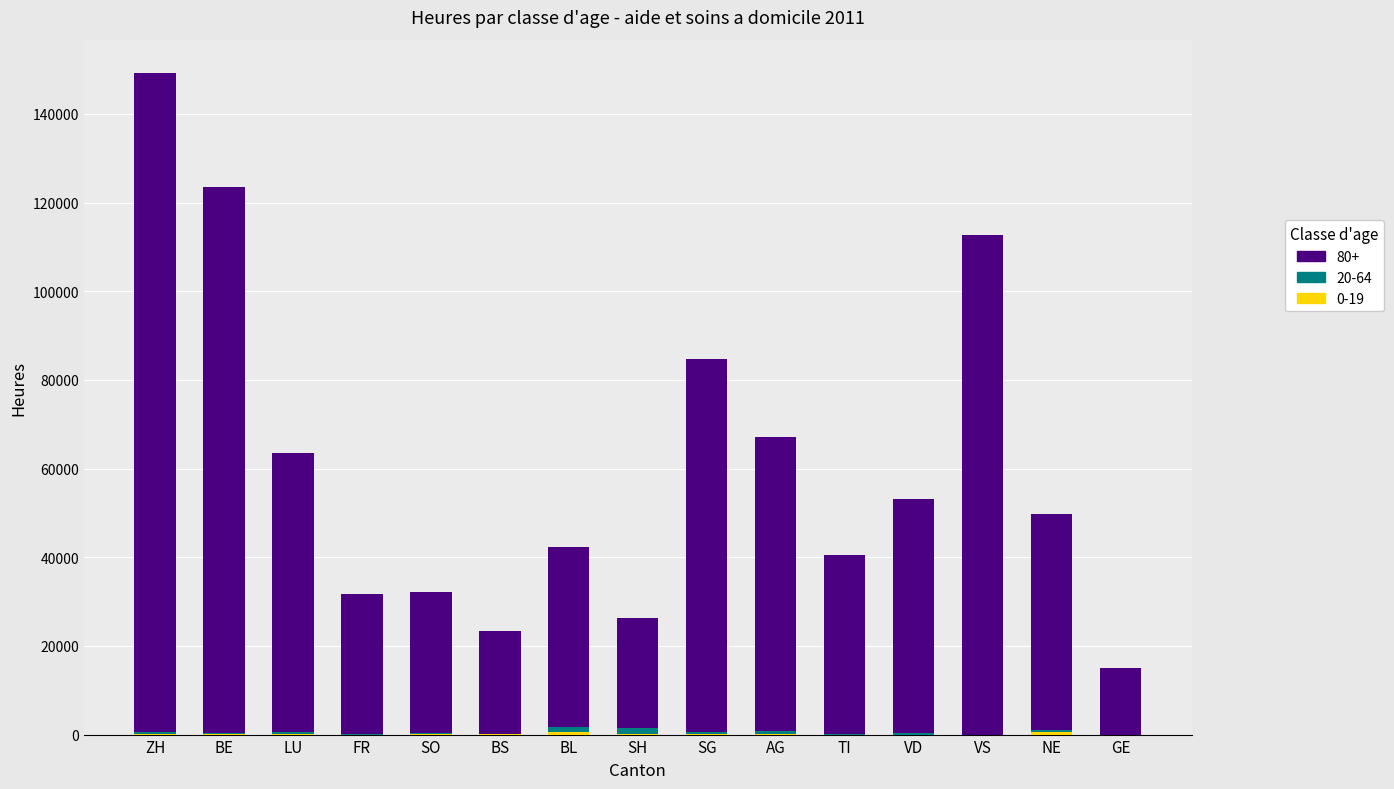

At which category is the sum across all series the highest?

ZH